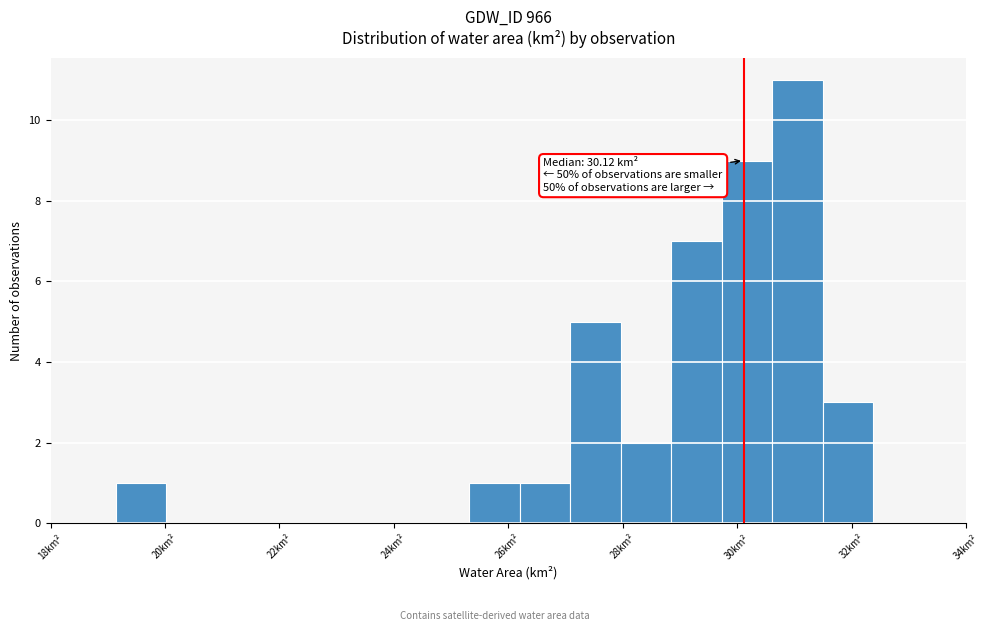

Over which range of the x-axis is the bar tallest?

30.6 to 31.4